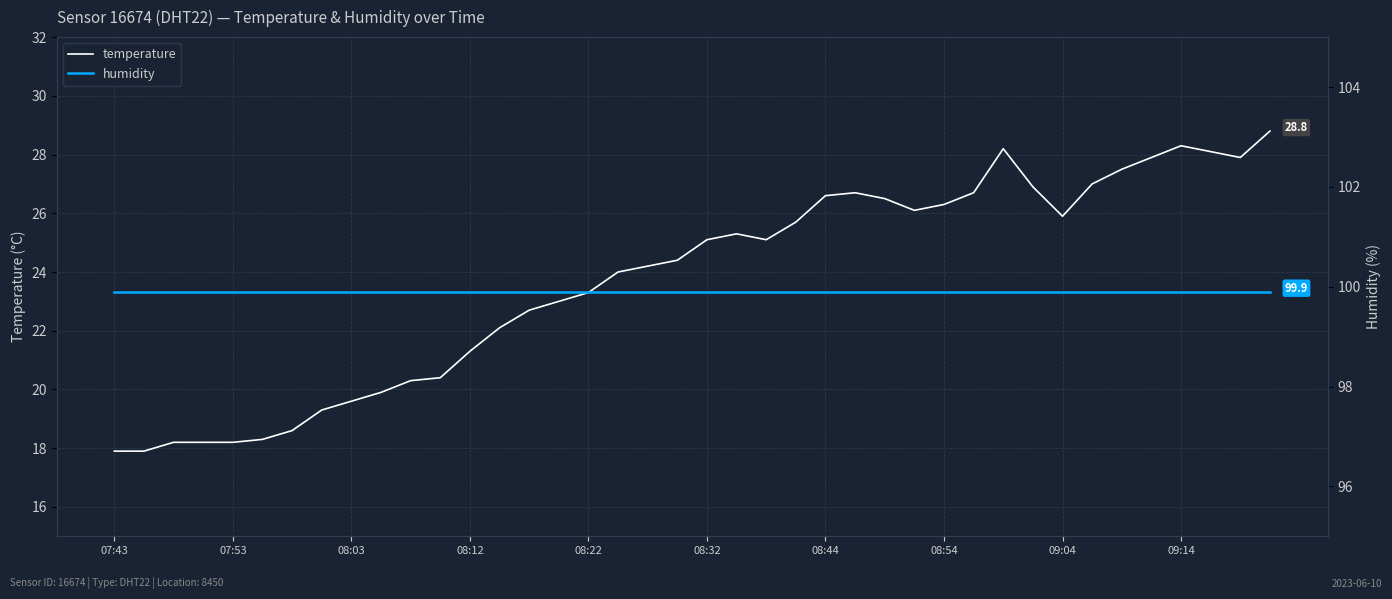

Where is temperature nearest to the value 23?

15